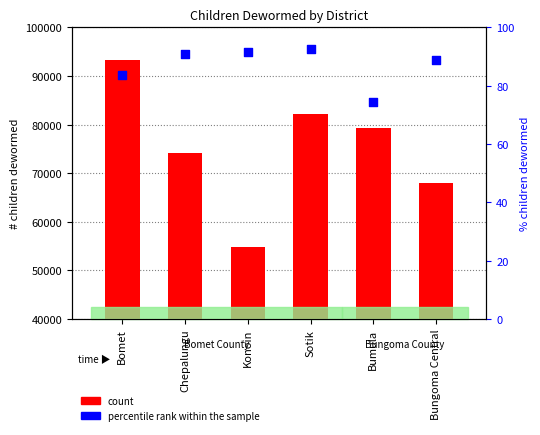

At how many categories does at least one series exceed 87860?

1